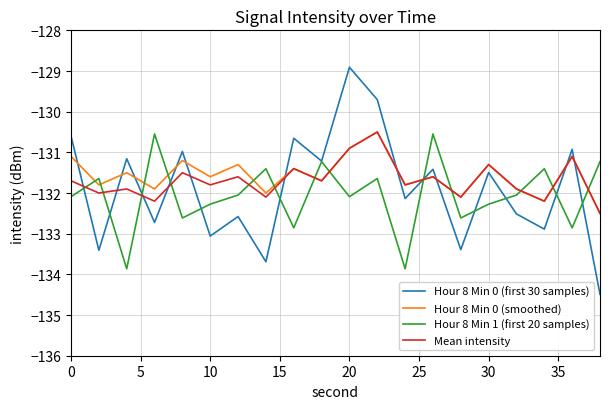

What is the minimum value shown in the chart?

-134.5